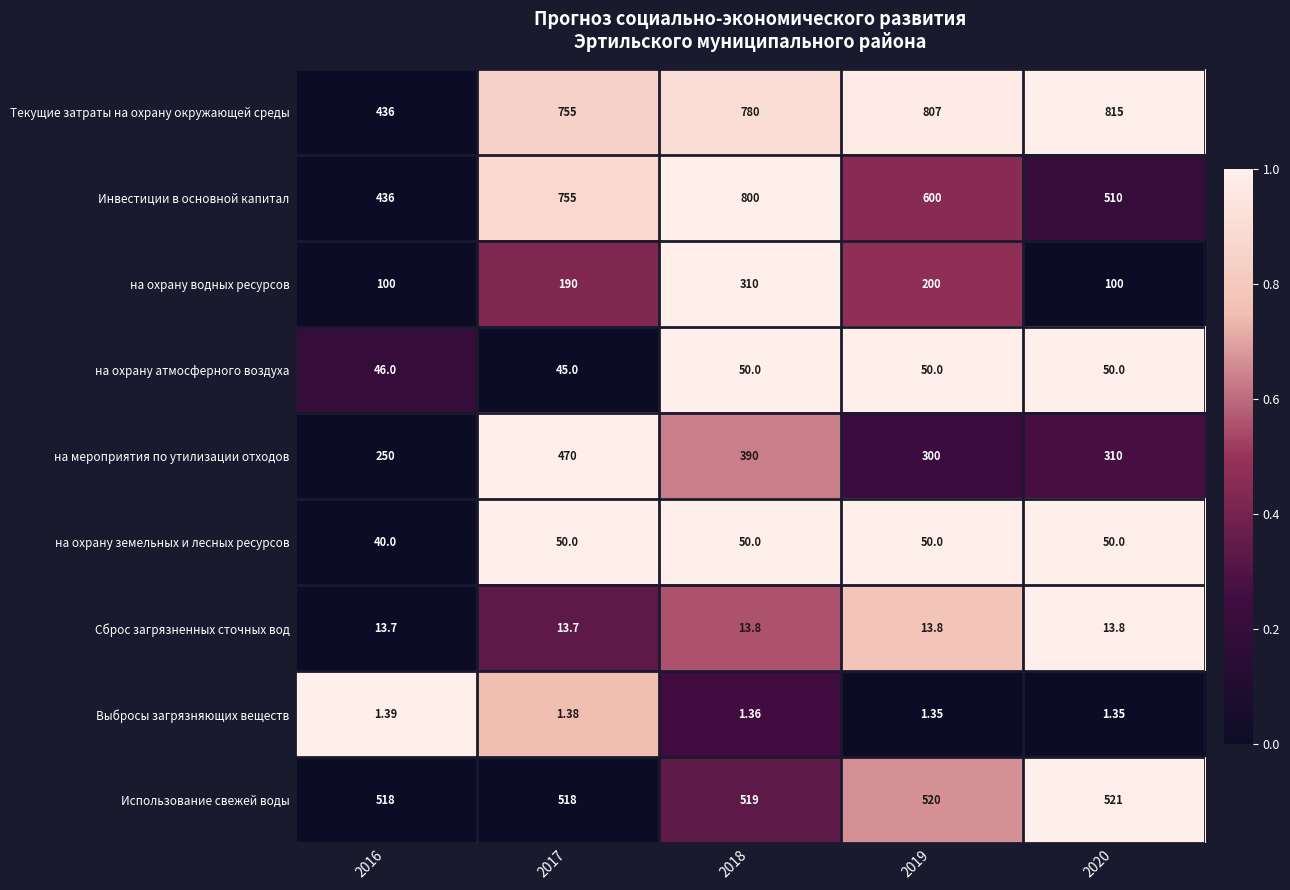

Which series has the largest total across all categories?

Текущие затраты на охрану окружающей среды